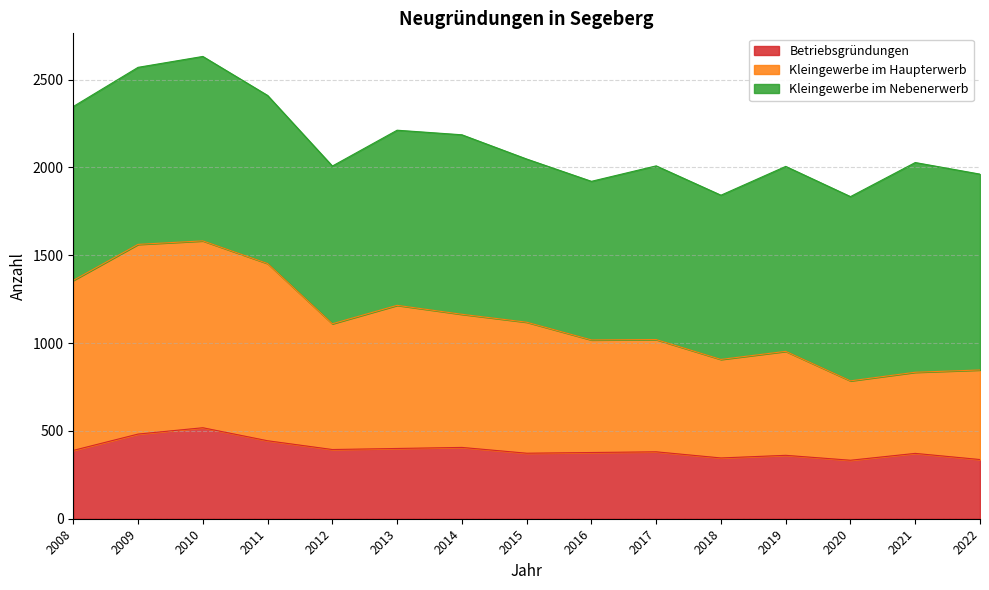

Does the chart have visible grid lines?

Yes